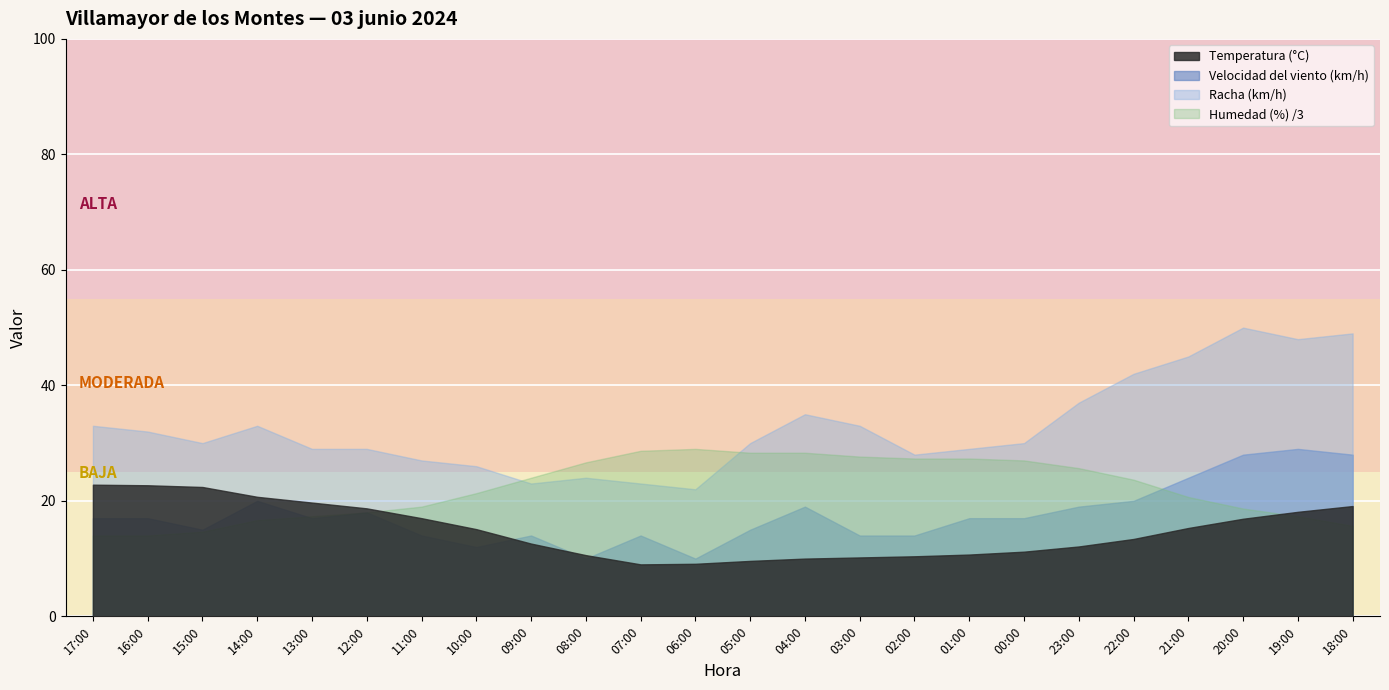

At which label is Temperatura (°C) closest to 15?

10:00